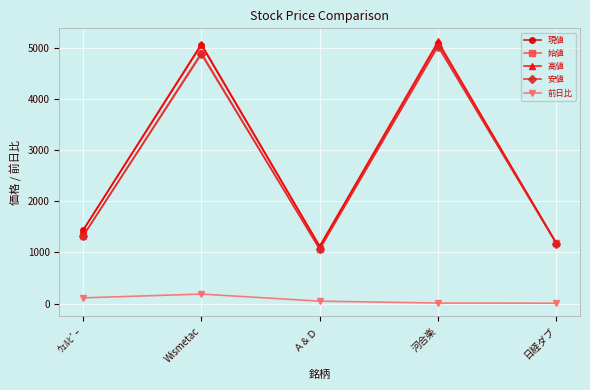

Where is 安値 nearest to the value 3041?

ｳｪﾙﾋﾞｰ